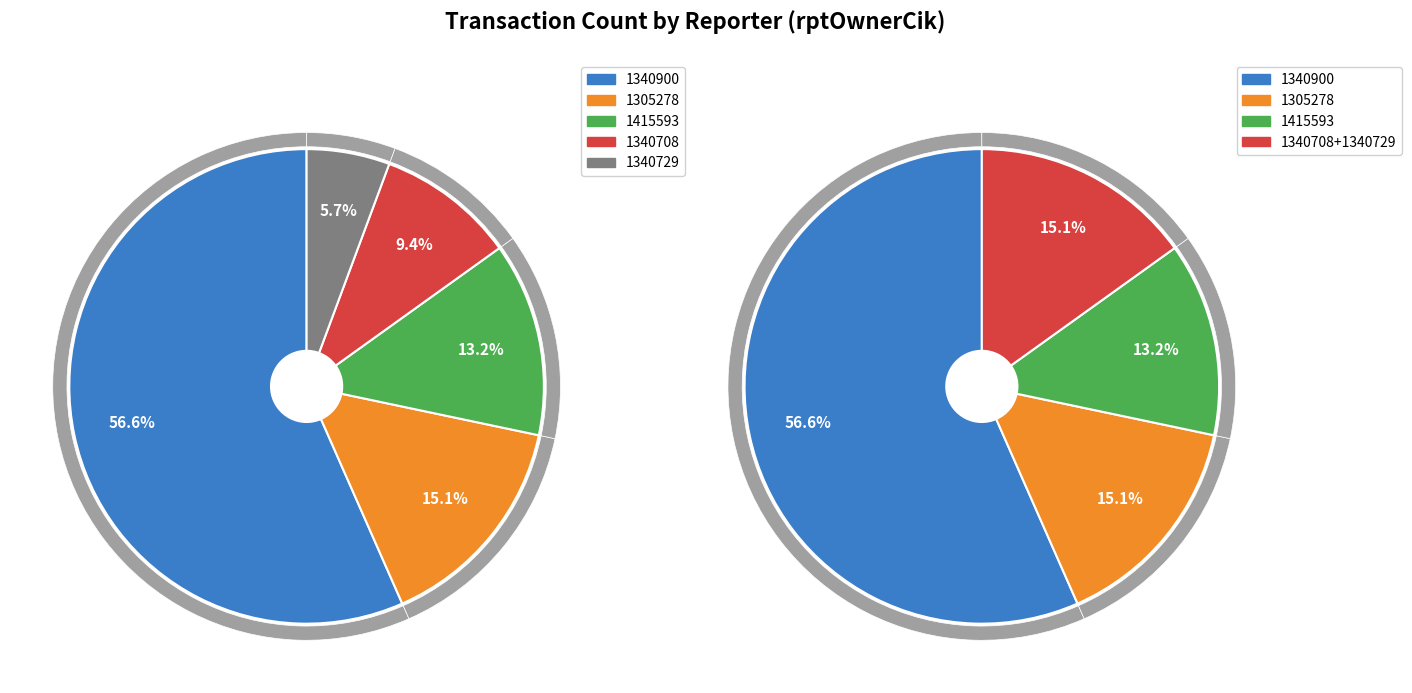

What percentage is NOT represented by 1340708?

90.7%